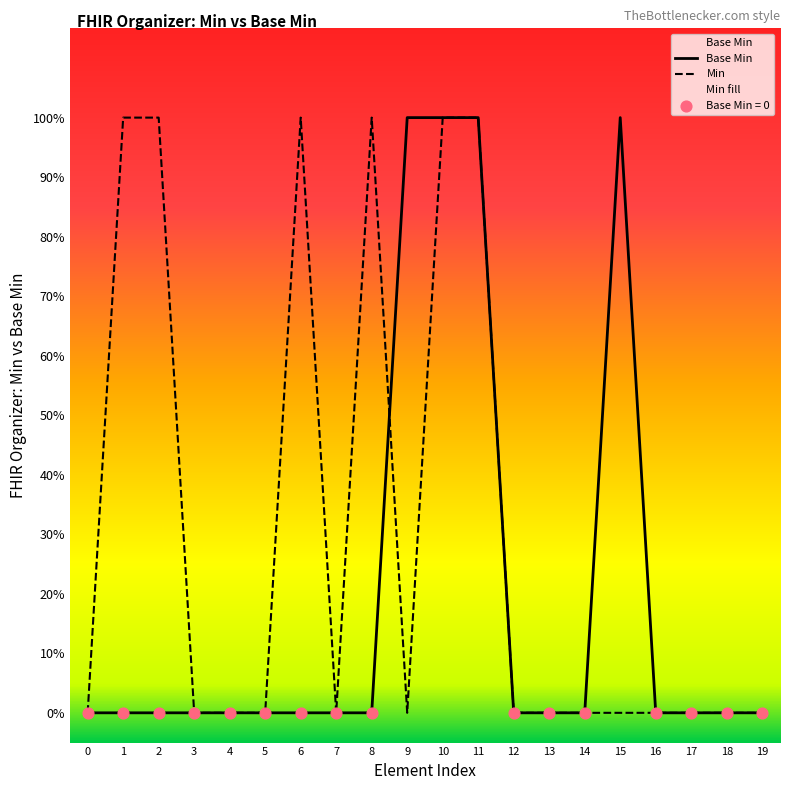

At which category is the sum across all series the highest?

10